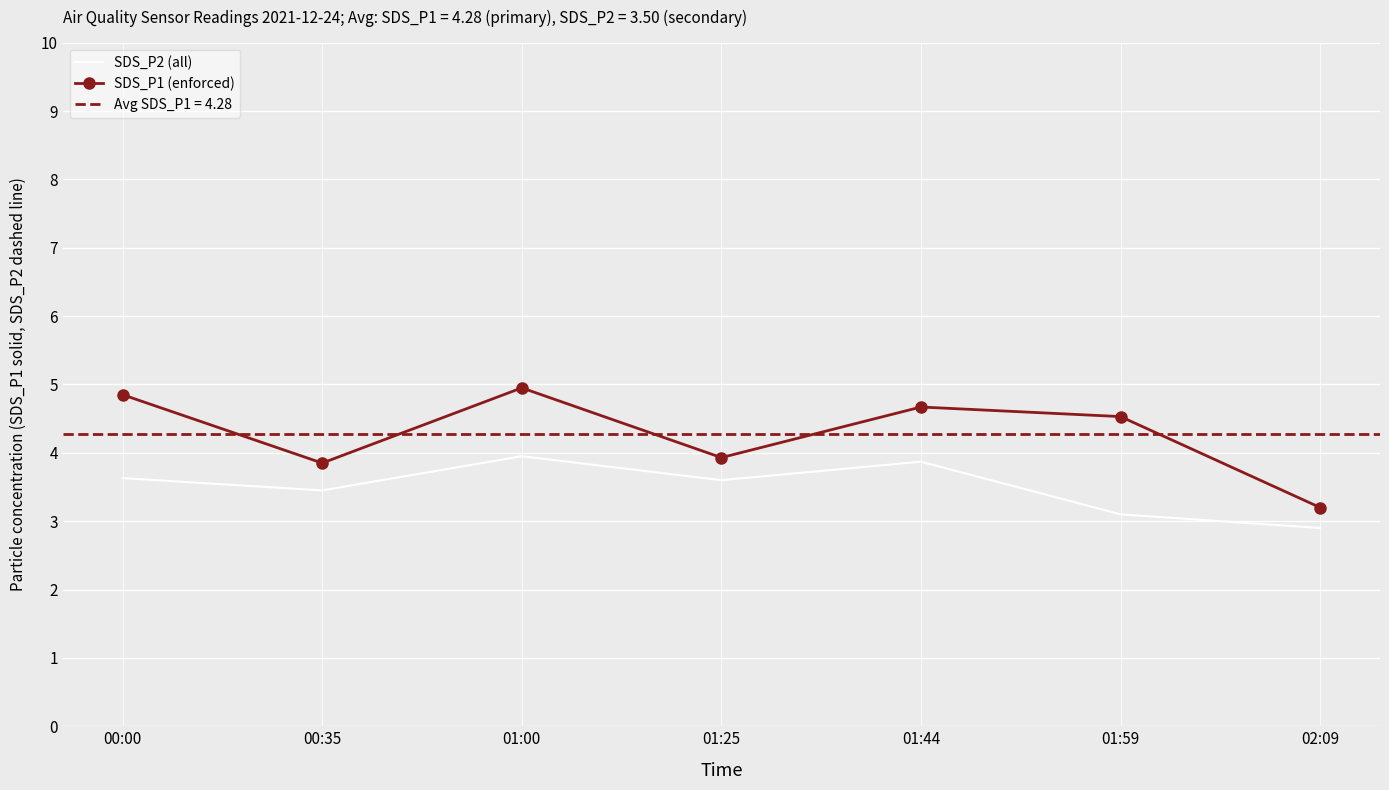

At which label does SDS_P1 (enforced) reach its minimum?

02:09